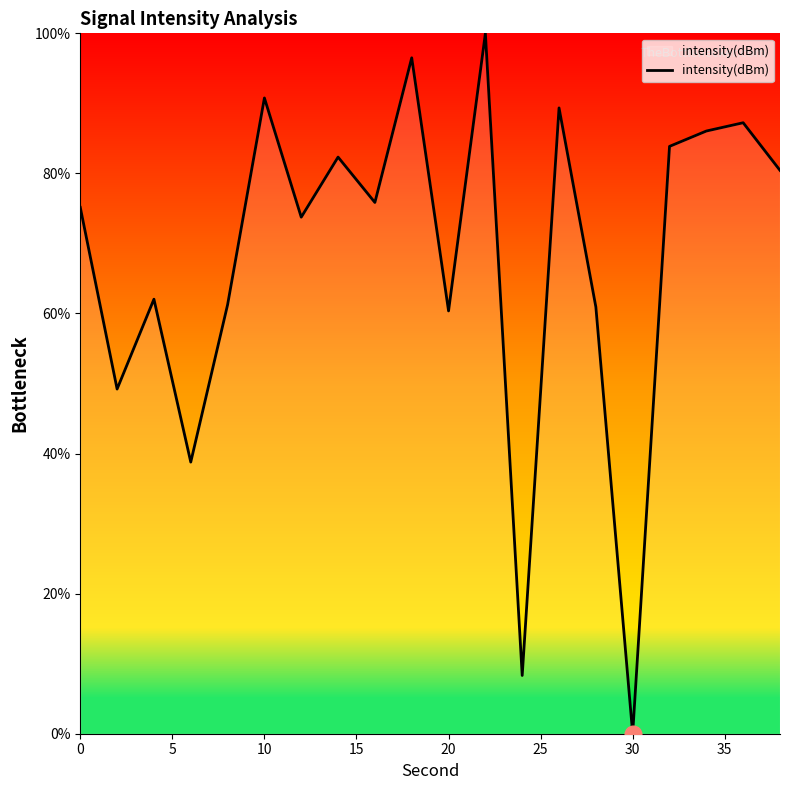

What is the greatest value displayed?

100.0